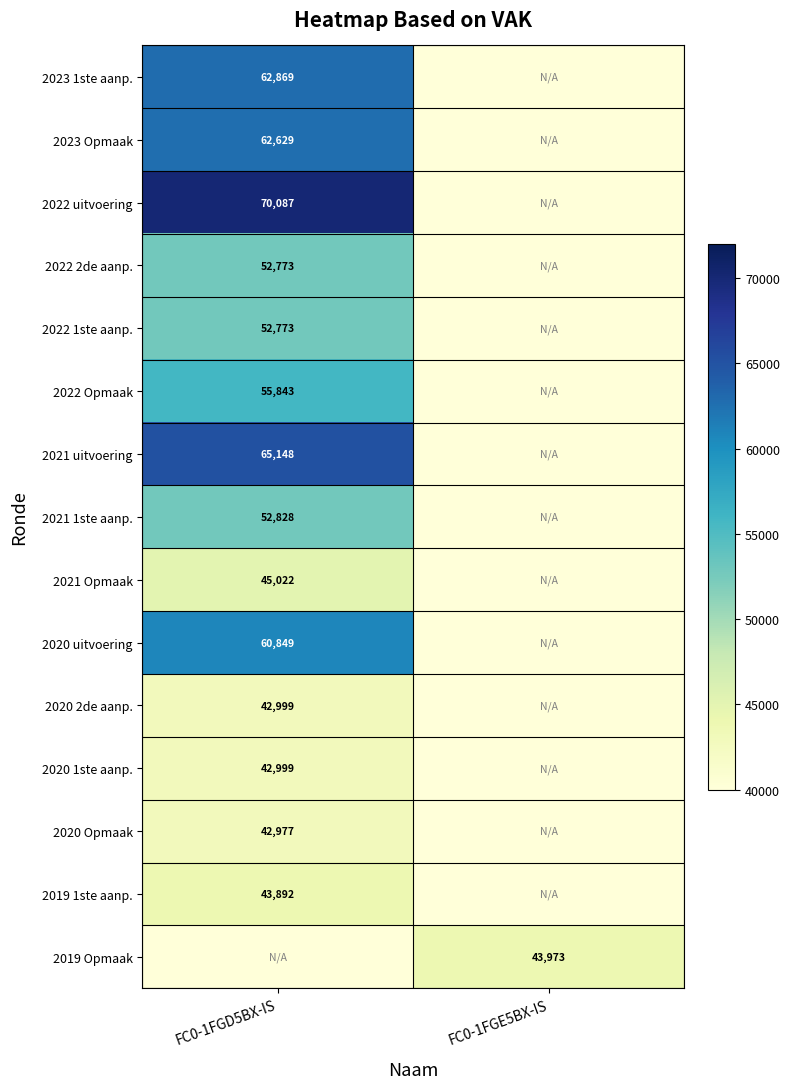

The value of 2020 2de aanp. at FC0-1FGD5BX-IS is 74367. True or false?

False